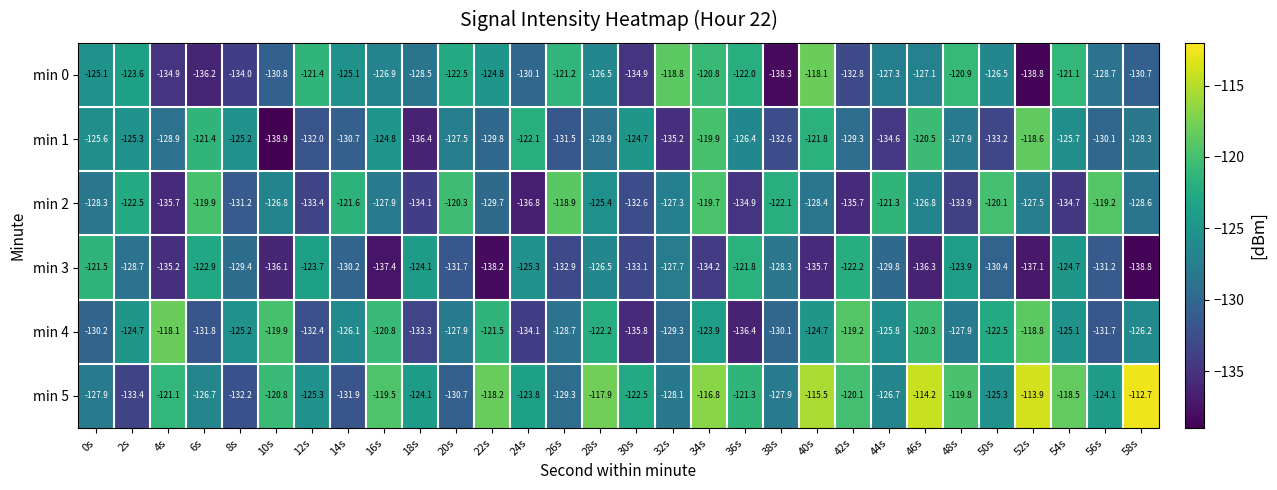

What is the total value across all series at 24s?

-772.2